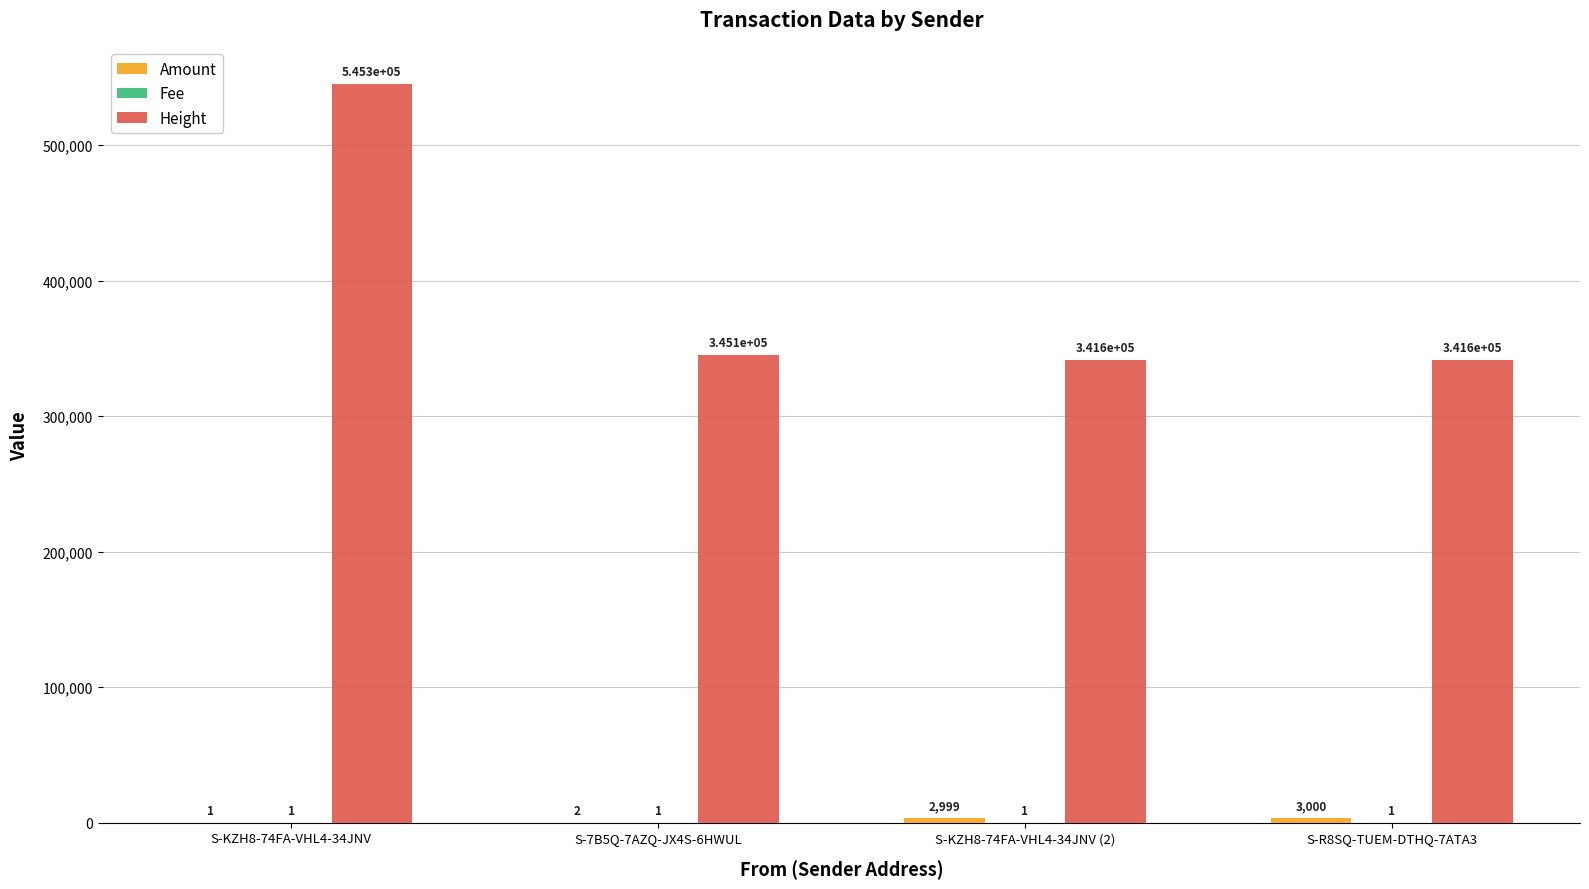

At which category is the sum across all series the highest?

S-KZH8-74FA-VHL4-34JNV